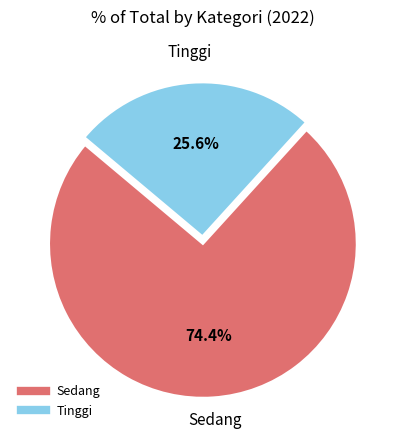

Which slice is the largest?

Sedang